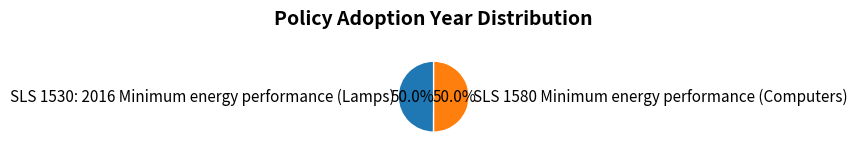

Do SLS 1530: 2016 Minimum energy performance (Lamps) and SLS 1580 Minimum energy performance (Computers) together represent more than half of the pie?

Yes